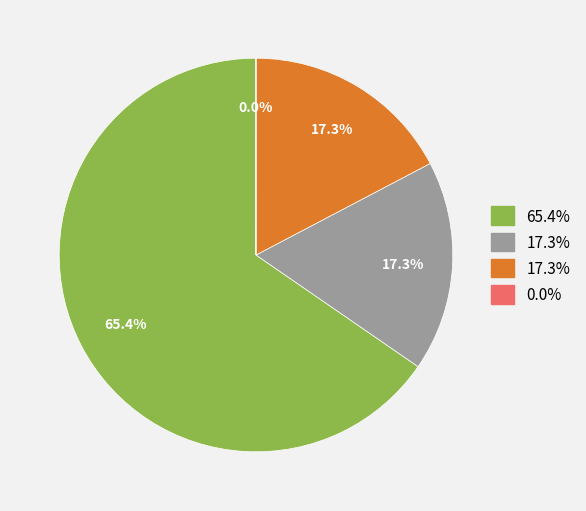

Does any single category account for the majority?

Yes